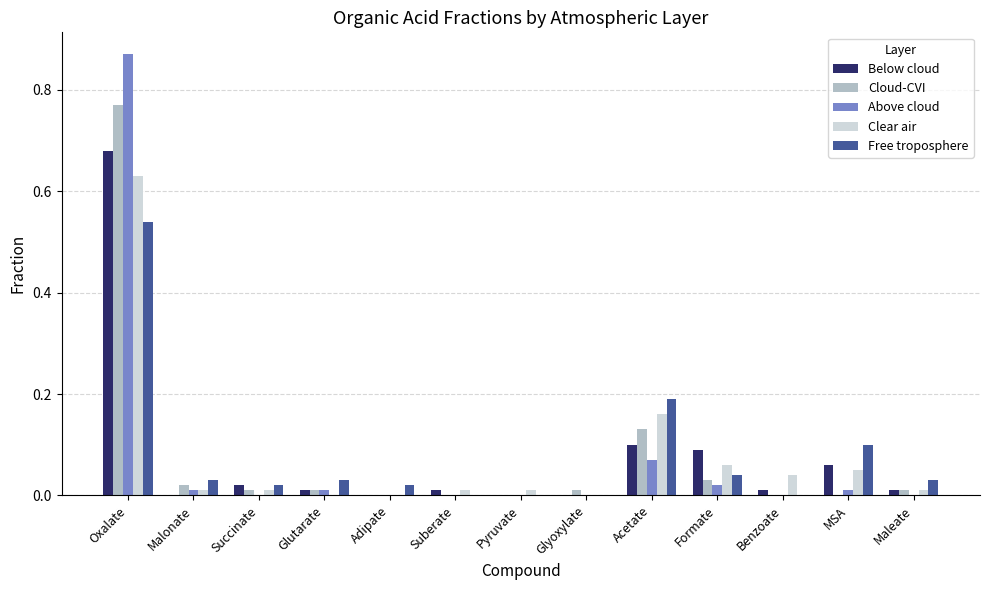

True or false: Clear air has a value of 0.0 at Glyoxylate.

True